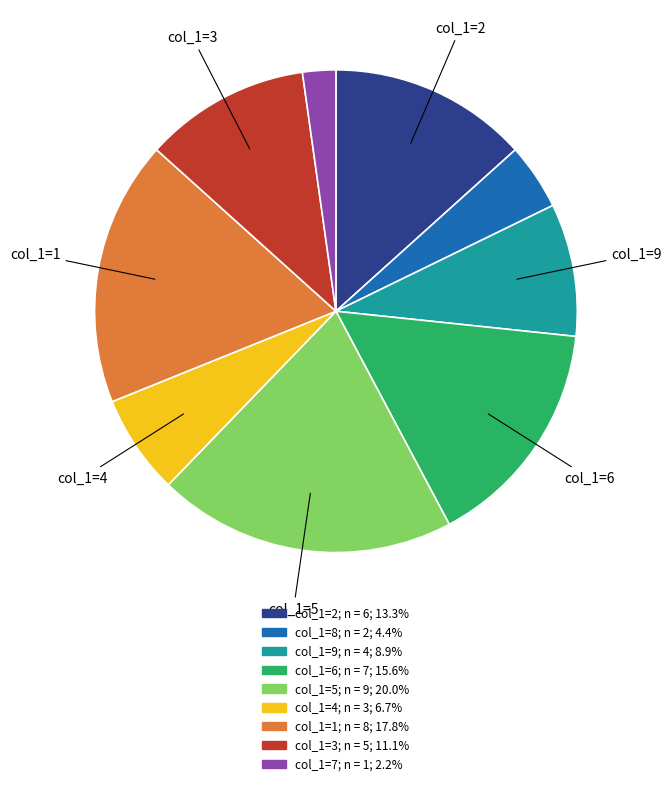

Is there any slice that represents more than half of the pie?

No